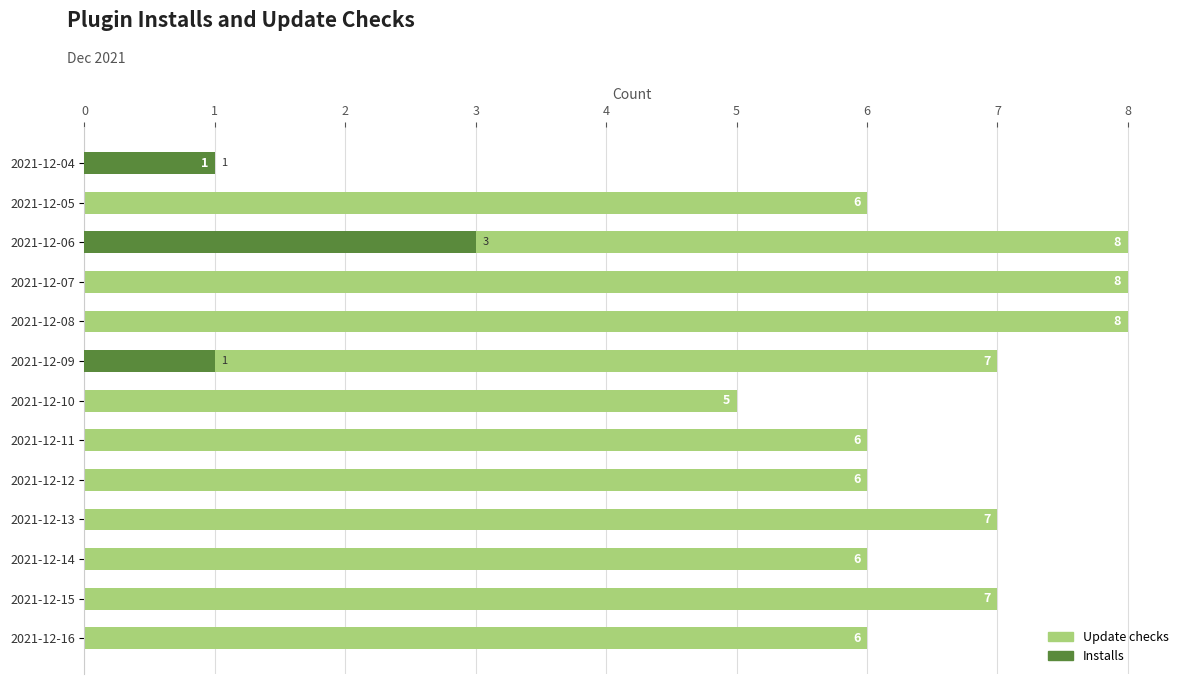

Which has a higher value, 2021-12-14 or 2021-12-11?

2021-12-14